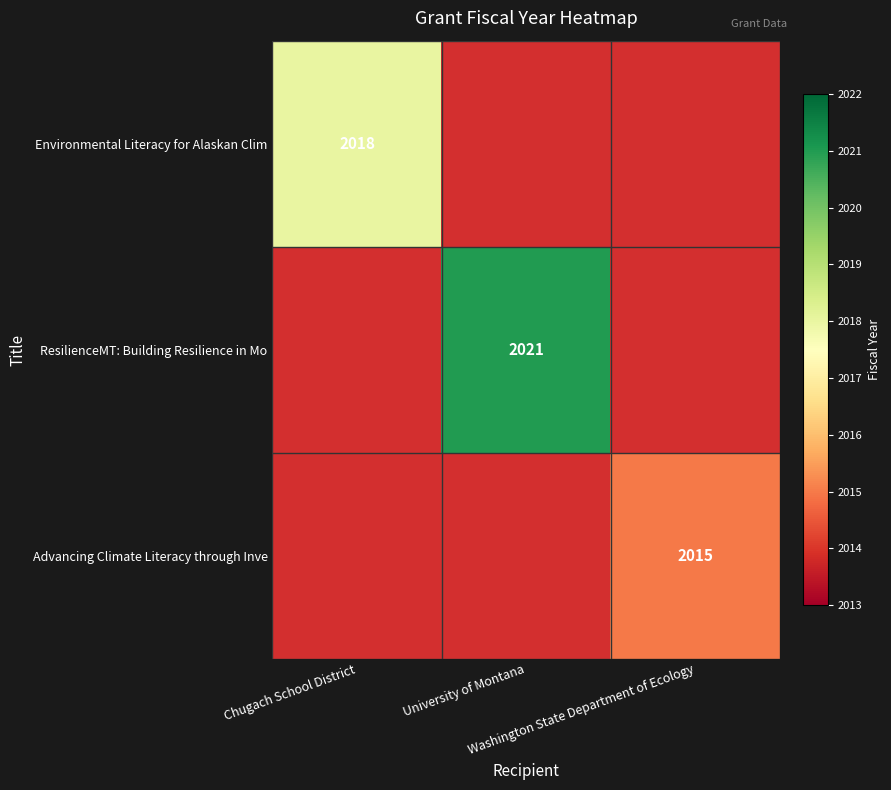

How many positive values does the Advancing Climate Literacy through Inve series have?

1